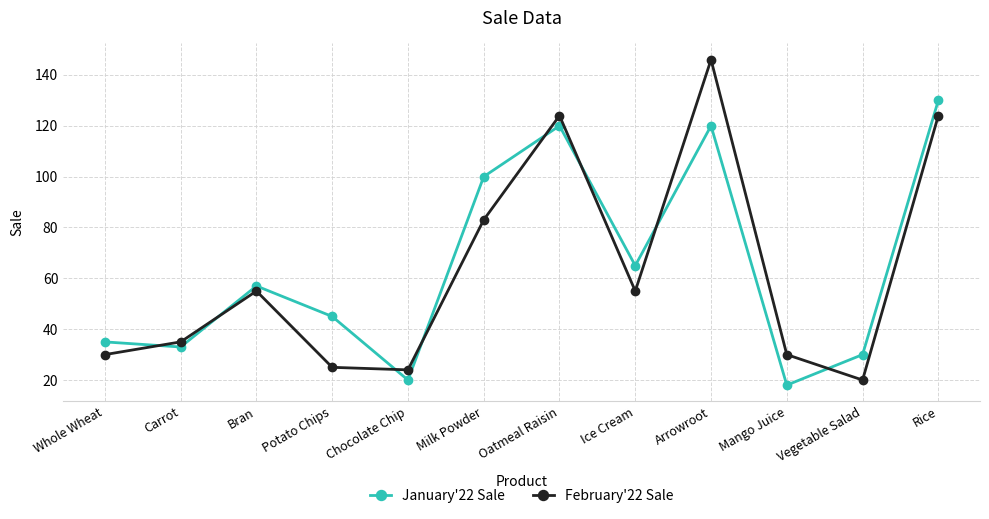

Rank the series at Mango Juice from highest to lowest value.

February'22 Sale, January'22 Sale